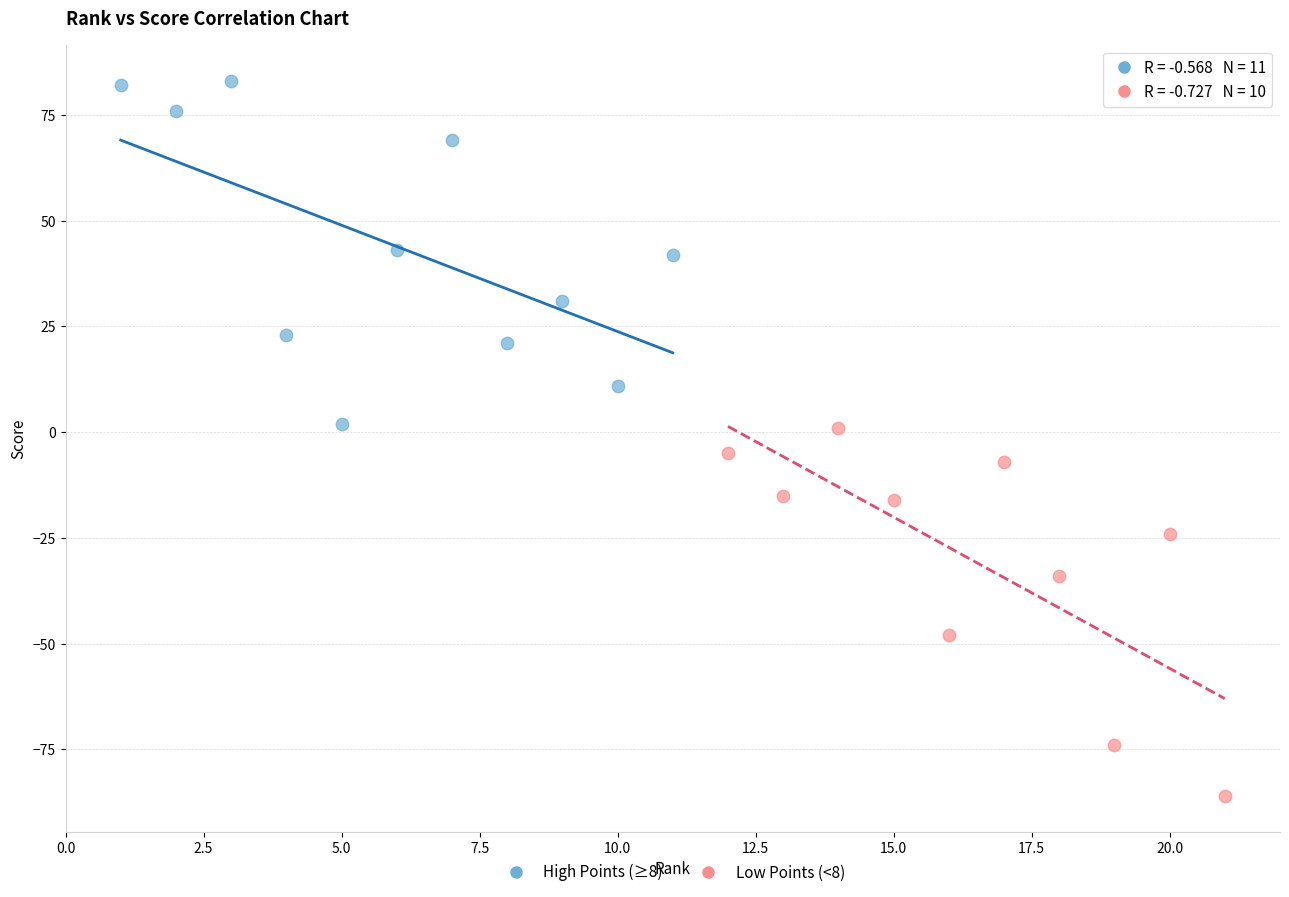

Which series reaches the maximum Y coordinate?

High Points (≥8)